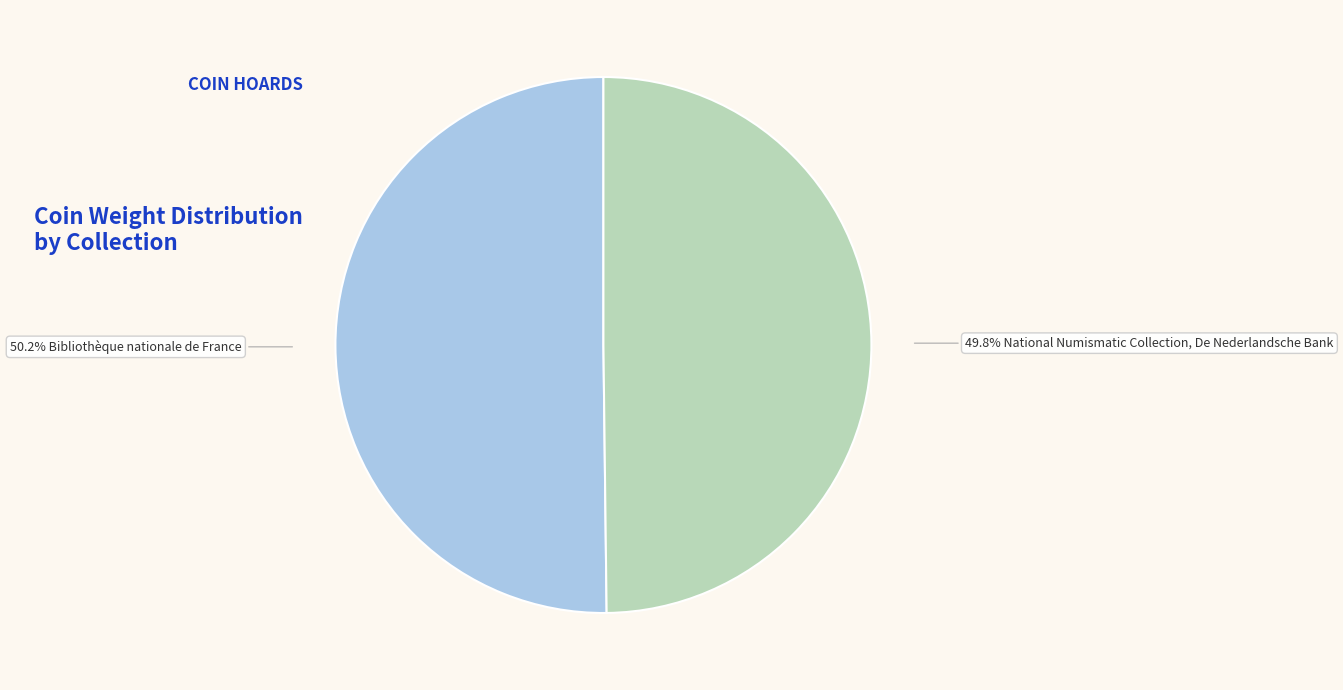

Is there a majority slice in this chart?

Yes